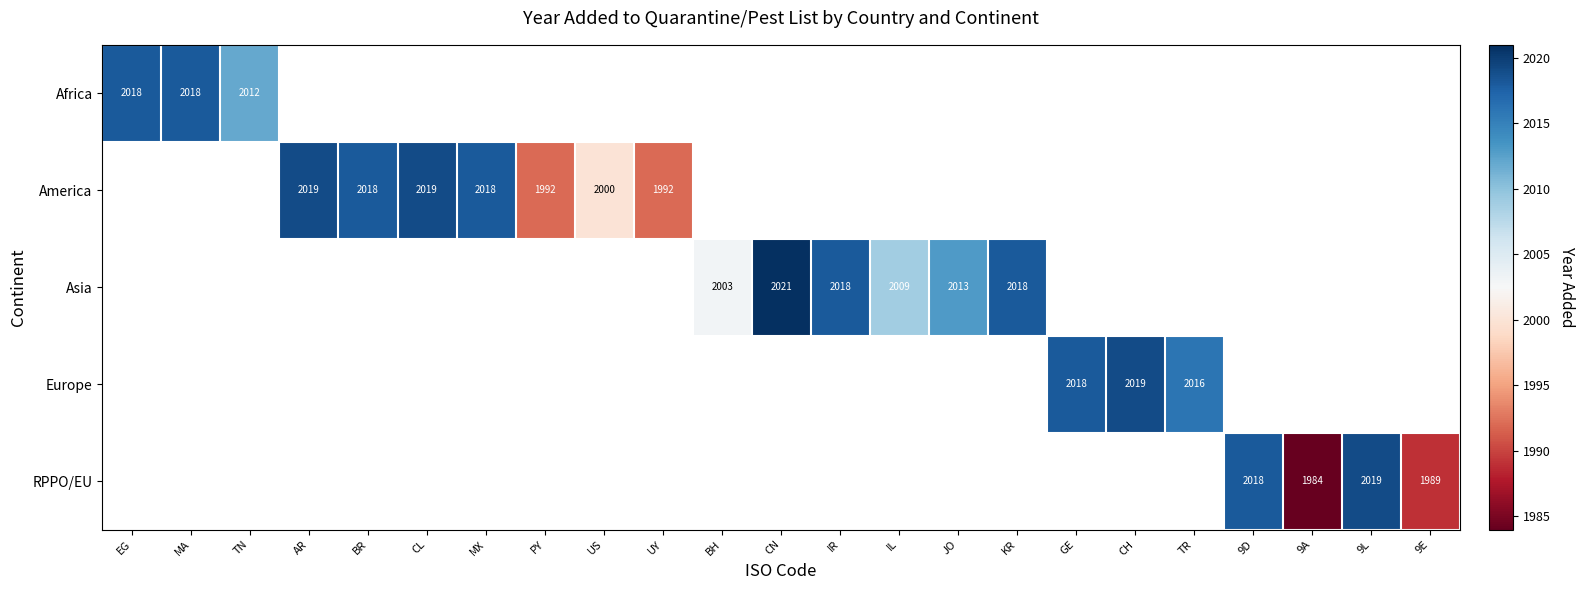

True or false: RPPO/EU has a value of 1989 at 9E.

True